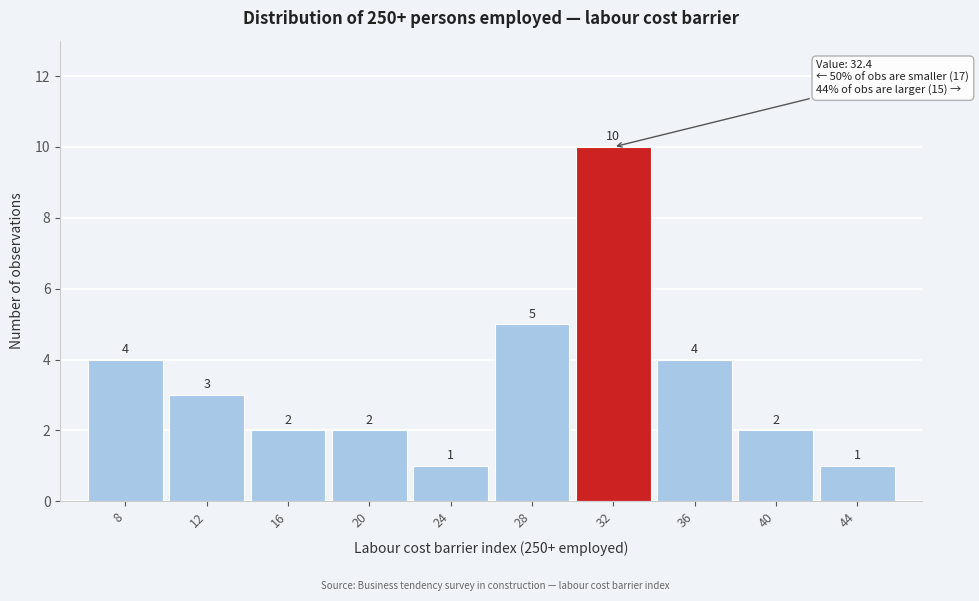

Reading right to left, list all the values displayed in this chart.

1	2	4	10	5	1	2	2	3	4